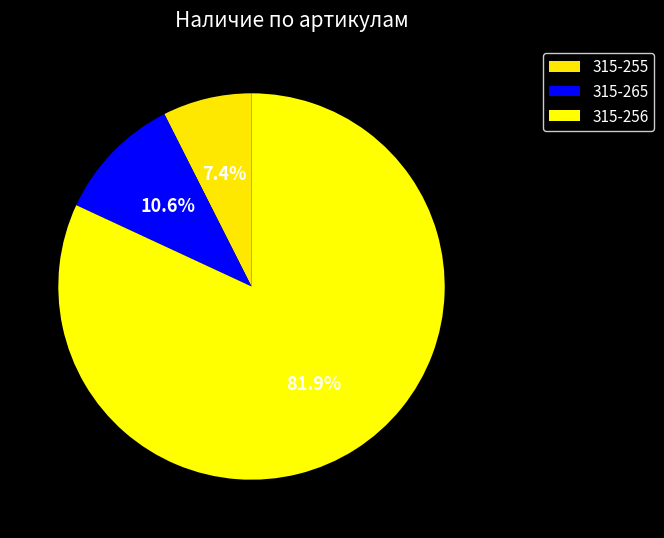

True or false: 315-256 accounts for 95% of the total.

False